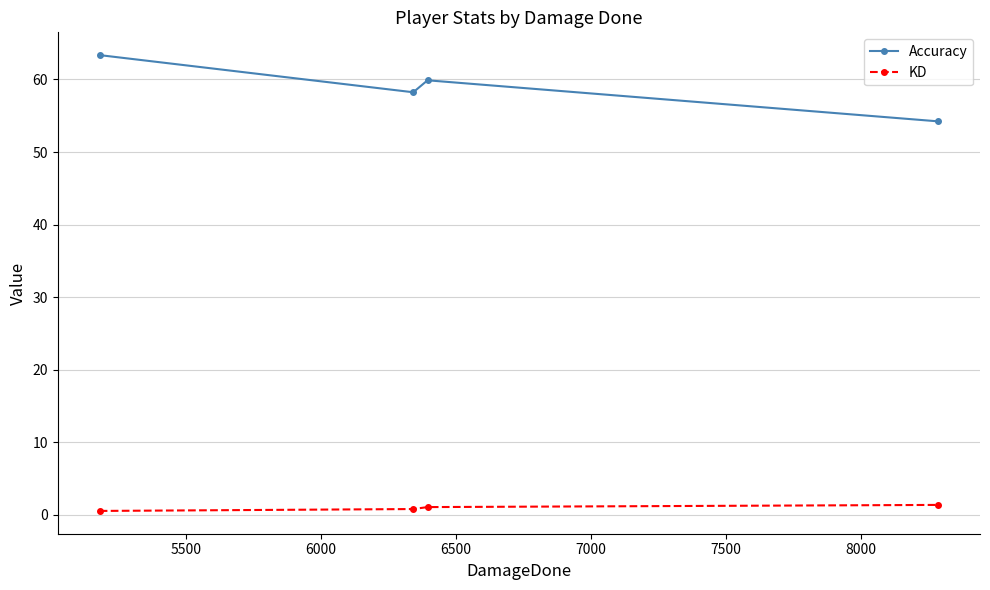

Rank the series by their average value, from highest to lowest.

Accuracy, KD